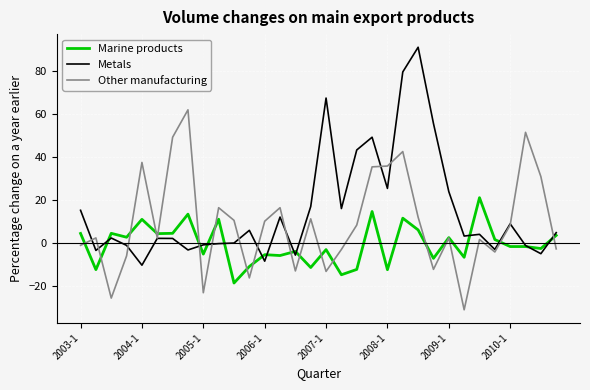

What is the maximum value for Metals?

91.2